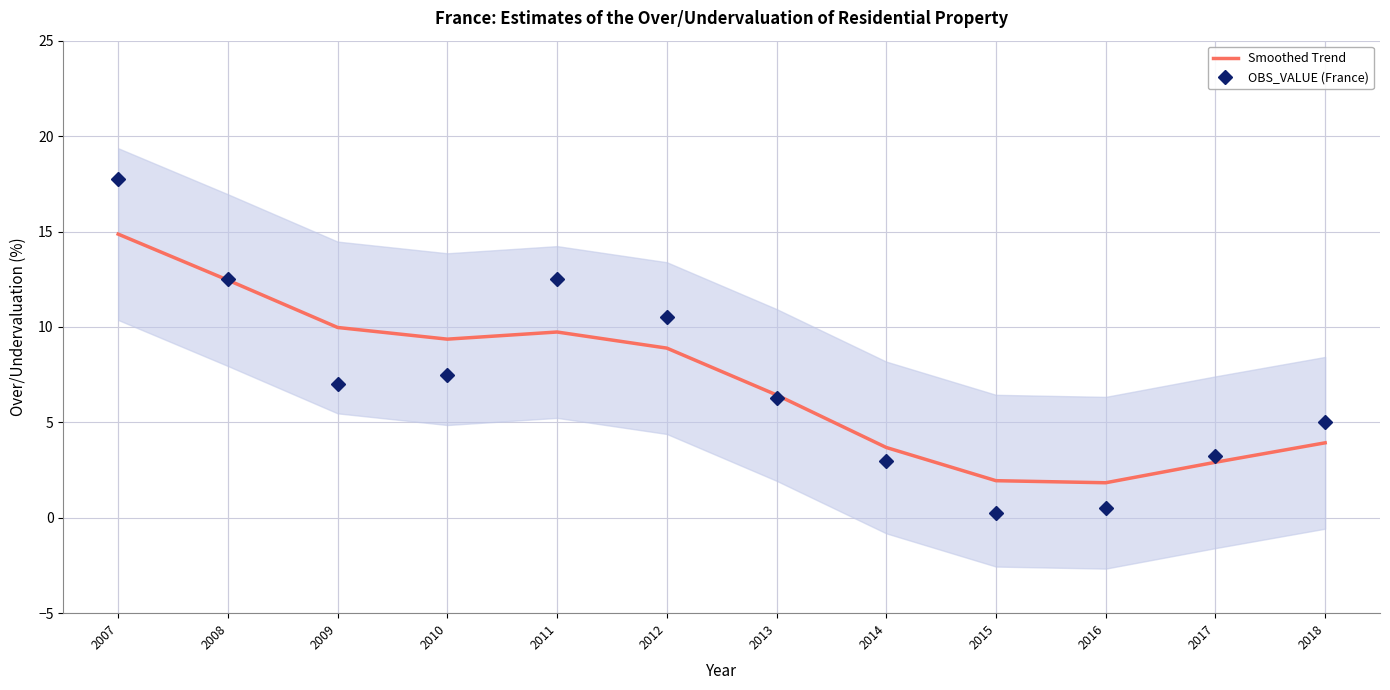

Reading left to right, what are all the values shown in this chart?

Smoothed Trend: 14.9	12.5	10.0	9.4	9.7	8.9	6.4	3.7	1.9	1.8	2.9	3.9
OBS_VALUE (France): 17.8	12.5	7.0	7.5	12.5	10.5	6.2	3.0	0.2	0.5	3.2	5.0